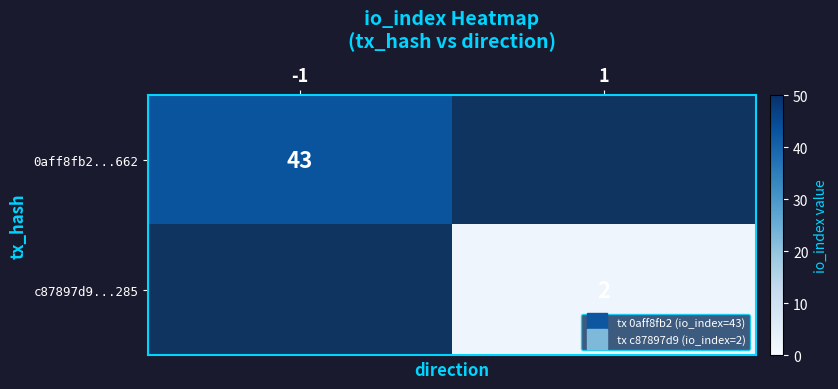

List the series in order of their peak value, highest first.

0aff8fb2...662, c87897d9...285